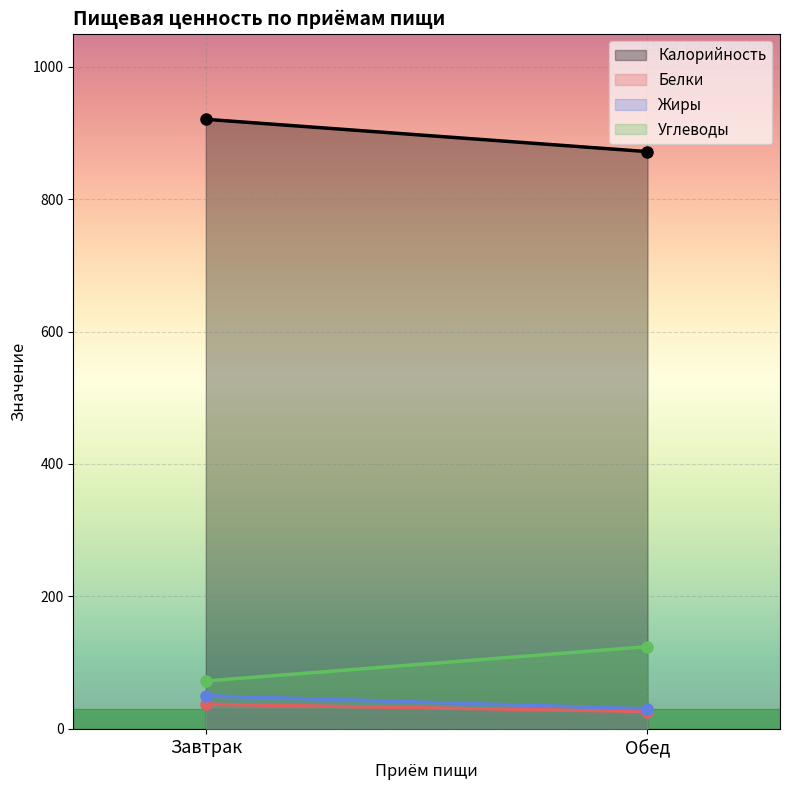

What is the label of the 1st point from the right?

Обед